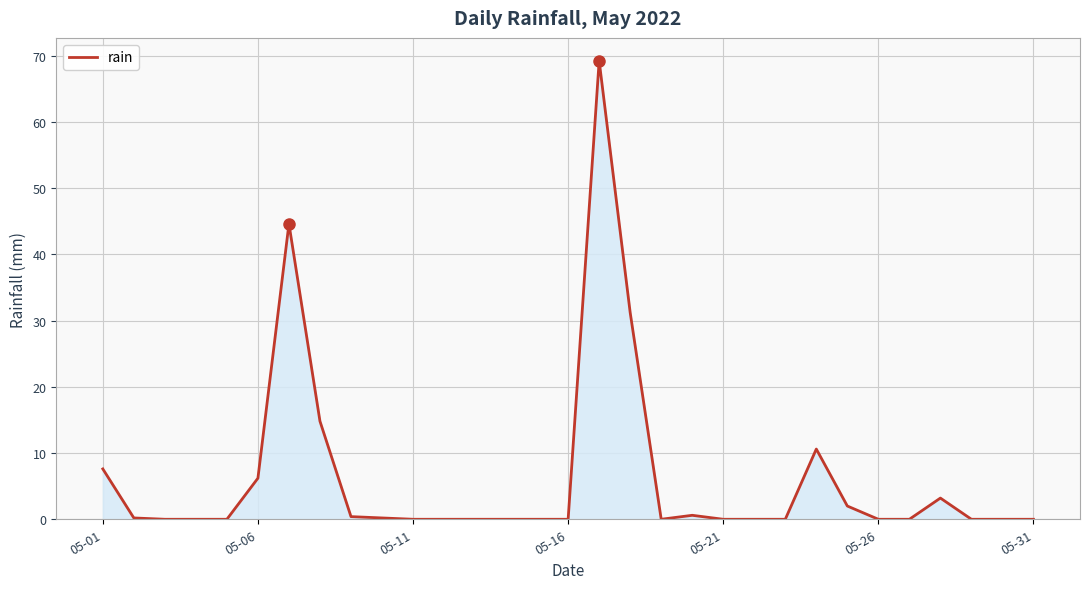

What is the maximum value shown in the chart?

69.2